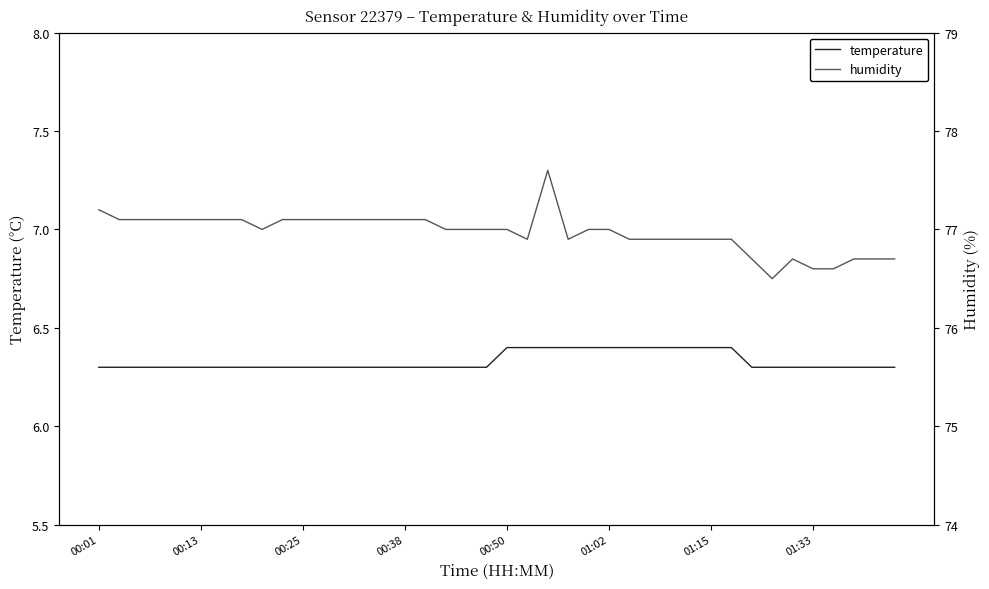

Rank the series by their maximum value, from highest to lowest.

humidity, temperature